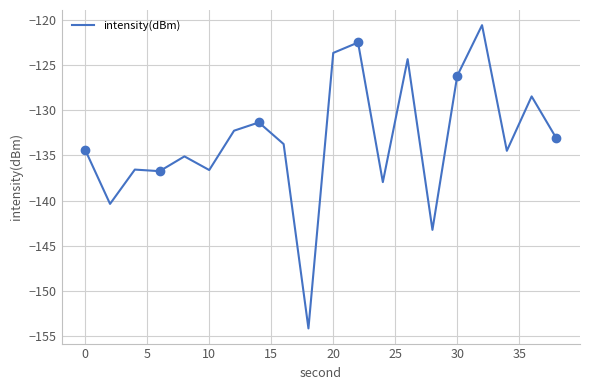

Reading left to right, extract all data points from this chart.

-134.4	-140.4	-136.6	-136.7	-135.1	-136.6	-132.3	-131.4	-133.7	-154.1	-123.7	-122.5	-138.0	-124.4	-143.2	-126.2	-120.6	-134.5	-128.5	-133.1